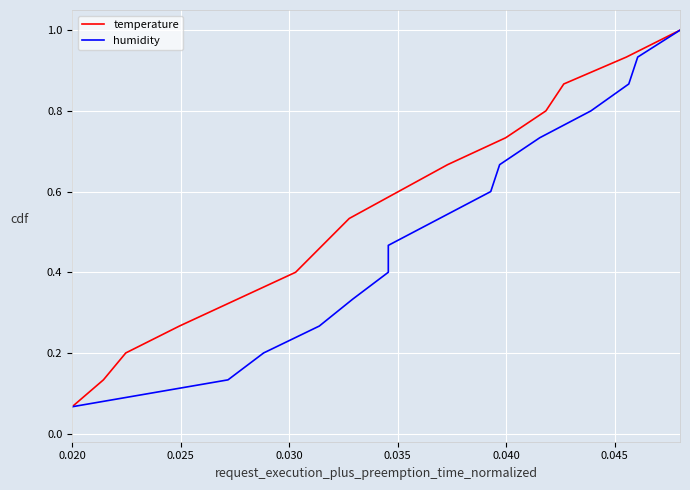

What is the value of the temperature point at the 4th from the left?

0.3